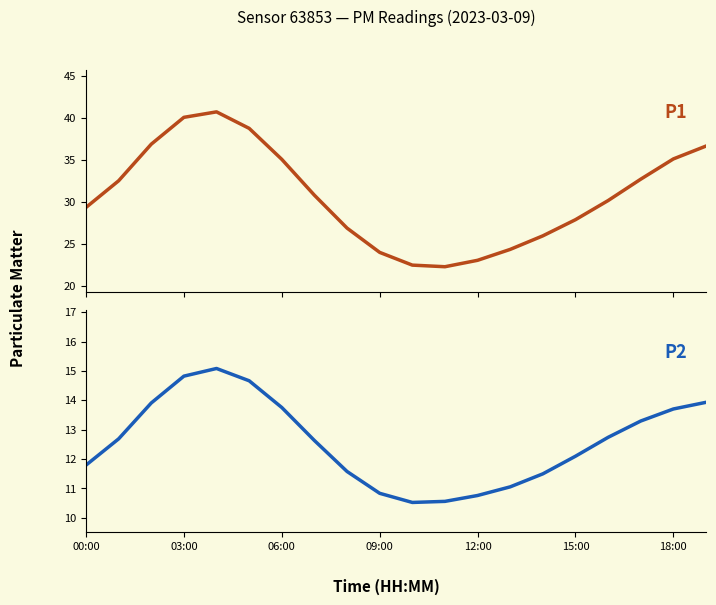

Which series changed the most between 00:00 and 7?

P1